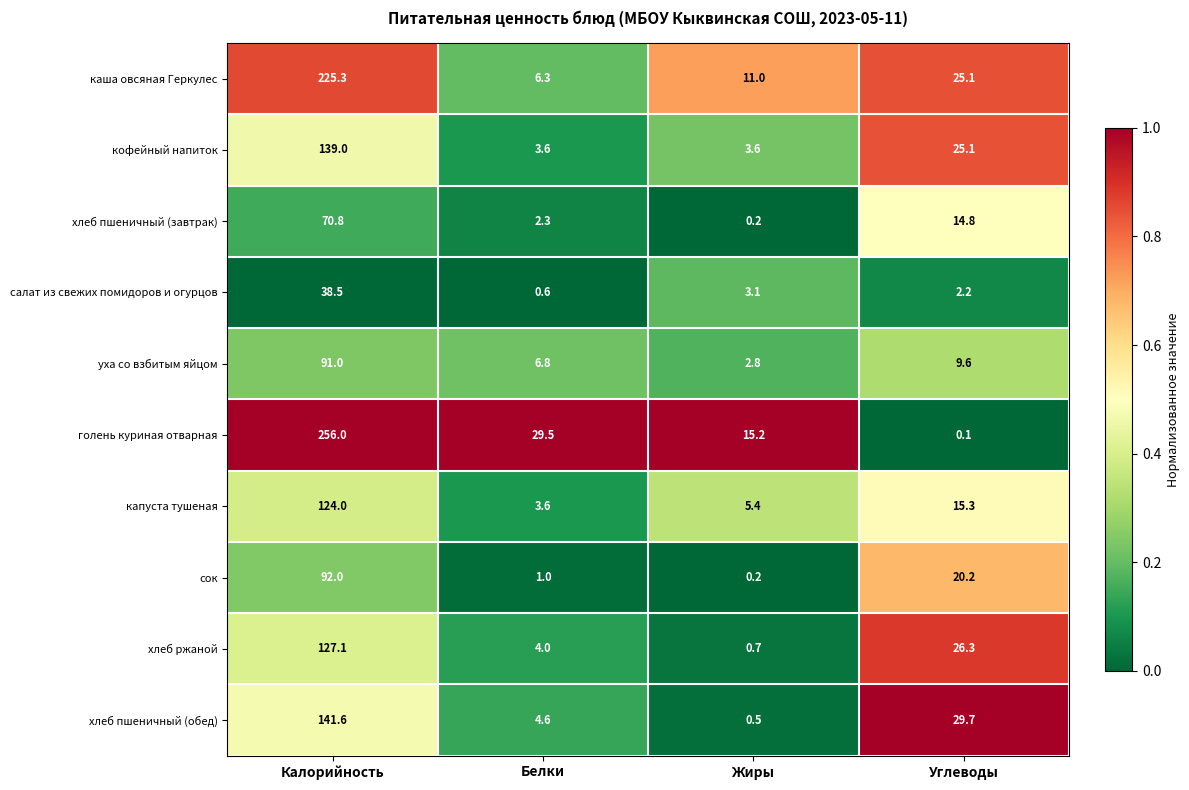

What is the spread (max minus min) of values at Углеводы?

29.6